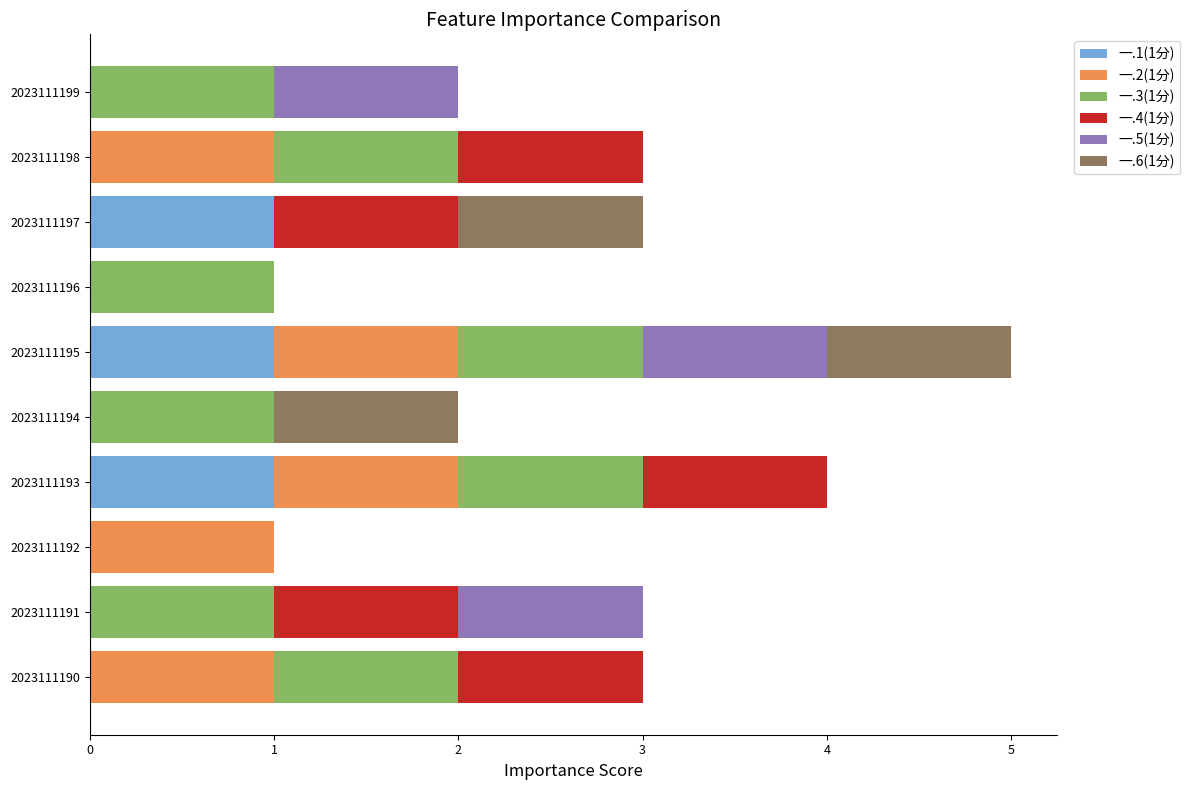

At which category is the sum across all series the highest?

2023111195